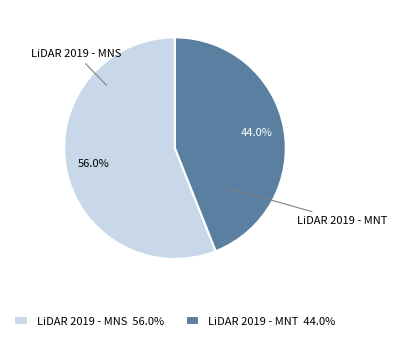

What portion of the pie excludes LiDAR 2019 - MNS?

44.0%